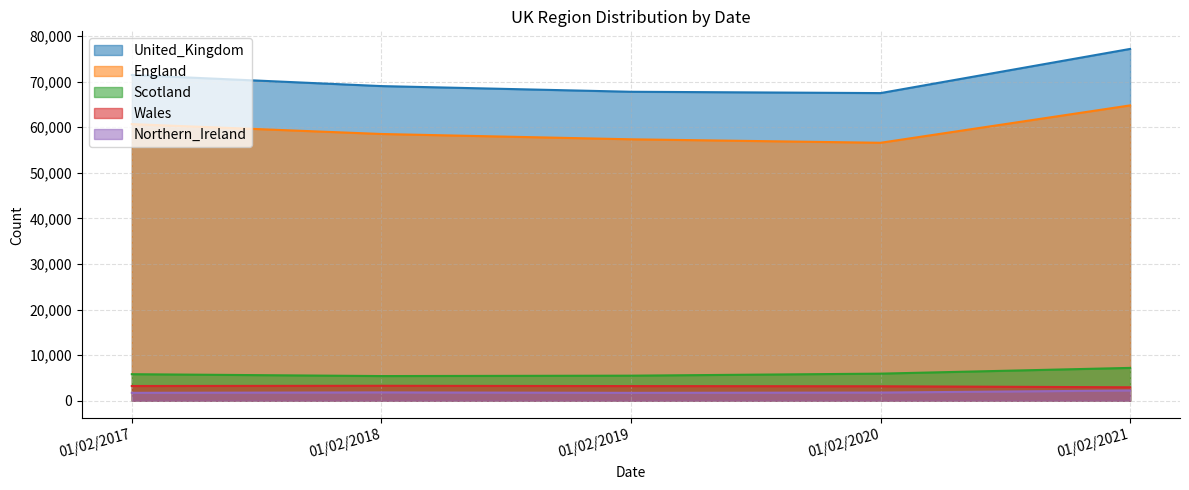

List the labels in order of Wales value, smallest first.

01/02/2021, 01/02/2020, 01/02/2019, 01/02/2017, 01/02/2018